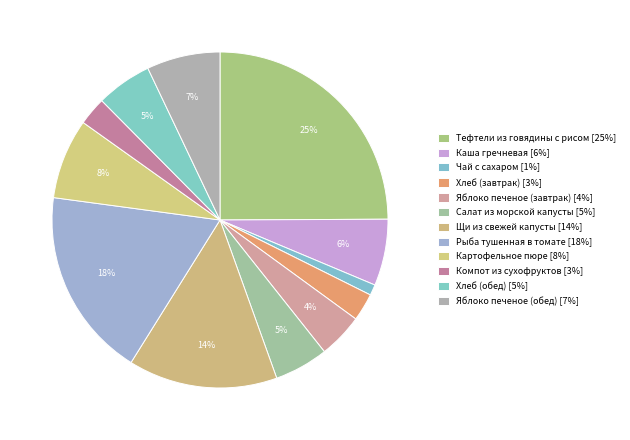

Count the number of slices in the pie.

12